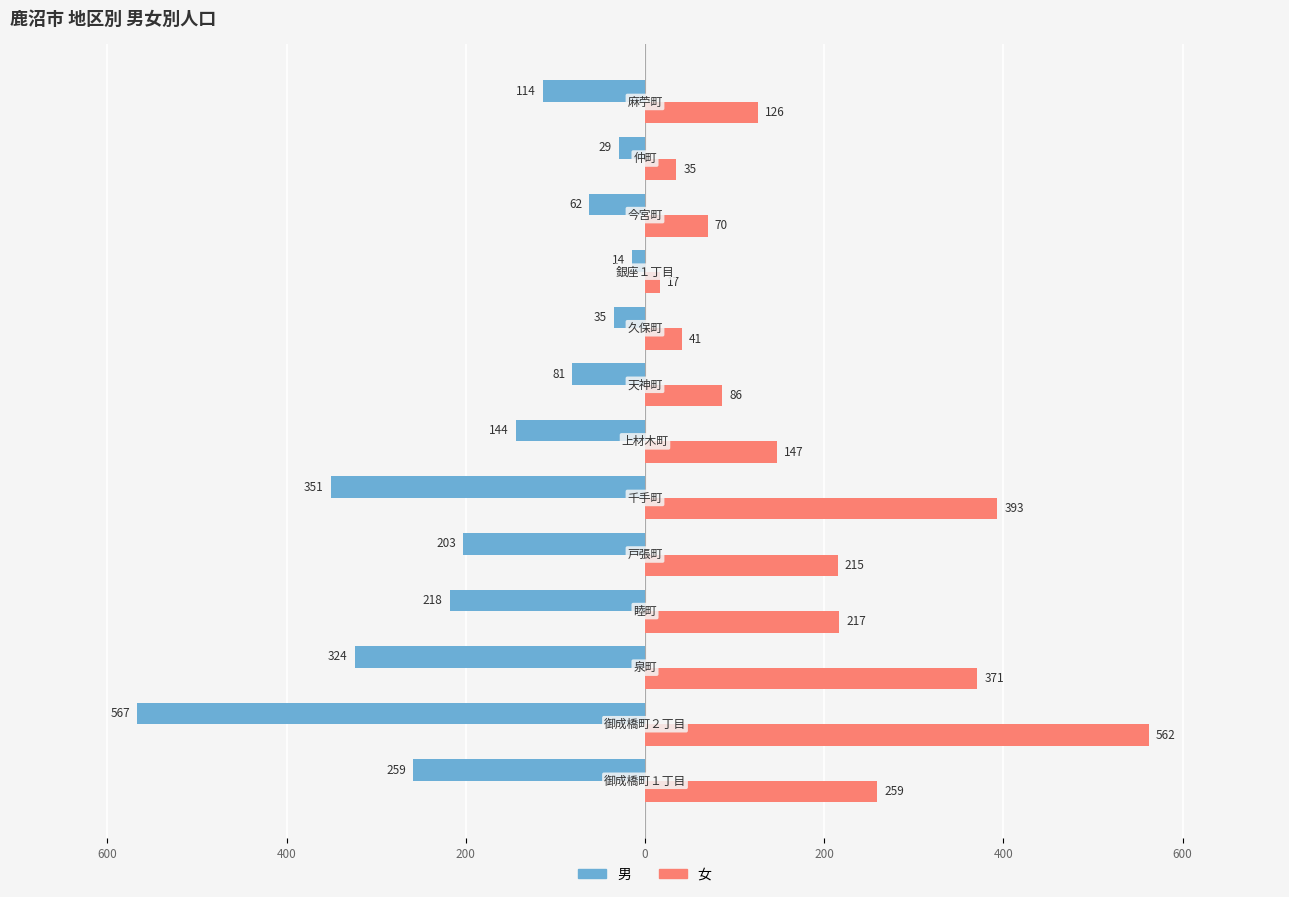

What are all the series names shown in the legend?

男, 女